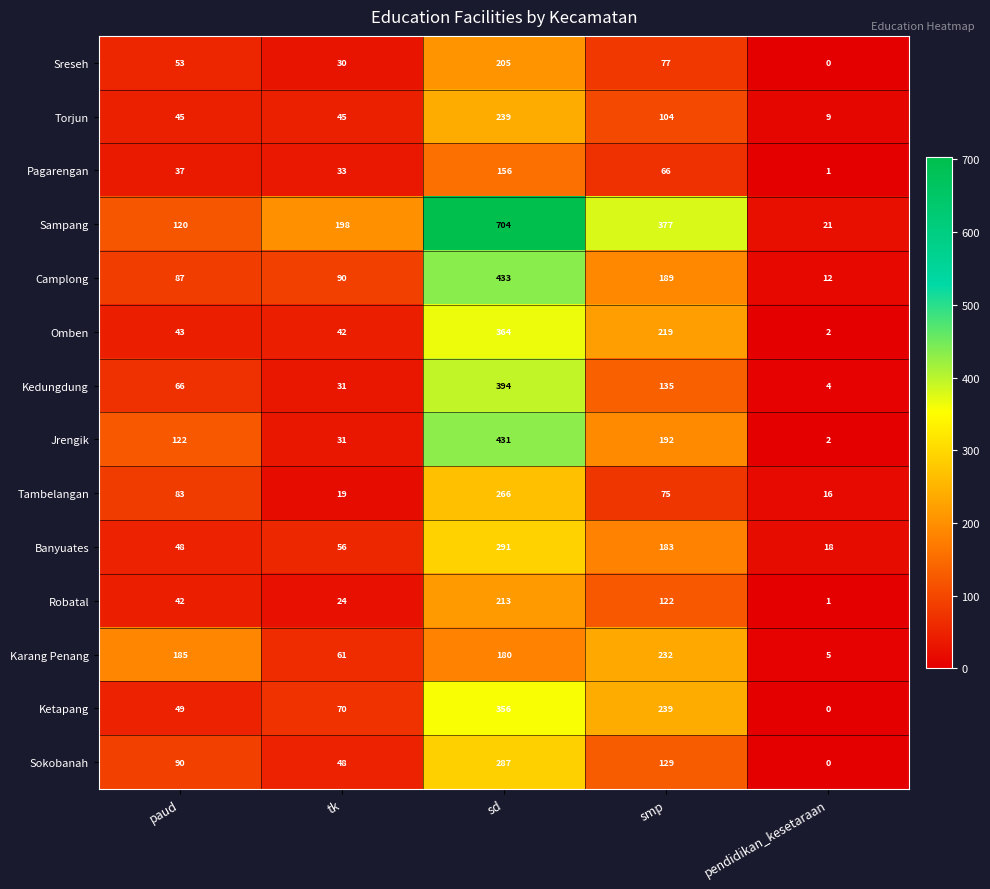

At which category is the sum across all series the highest?

sd